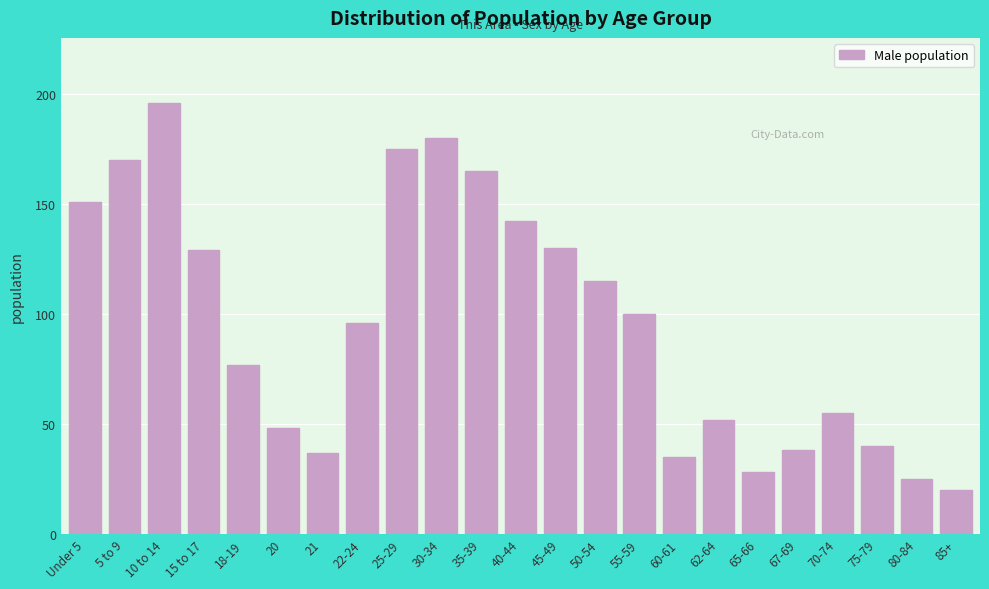

Reading right to left, what are all the values shown in this chart?

20	25	40	55	38	28	52	35	100	115	130	142	165	180	175	96	37	48	77	129	196	170	151